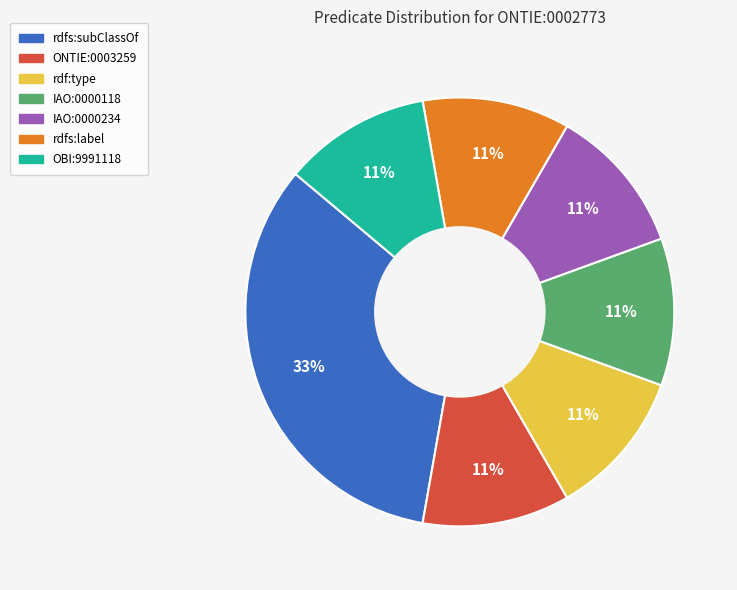

True or false: rdfs:label accounts for 19% of the total.

False